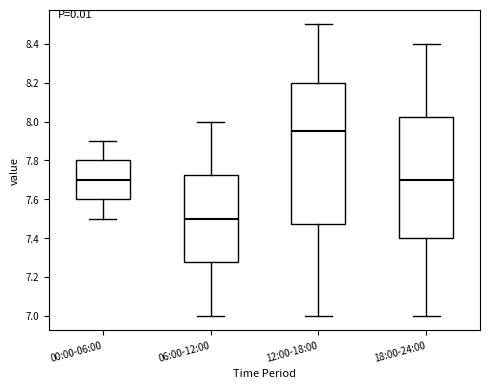

Reading left to right, read every box against the y-axis: the position of its median line, the range the box covers, and the ends of its whiskers. The values are not printed on the chart, so give them approximately, as read against the axis.

00:00-06:00: median 7.70, box 7.60 to 7.80, whiskers 7.50 to 7.90
06:00-12:00: median 7.50, box 7.28 to 7.72, whiskers 7.00 to 8.00
12:00-18:00: median 7.96, box 7.48 to 8.20, whiskers 7.00 to 8.50
18:00-24:00: median 7.70, box 7.40 to 8.02, whiskers 7.00 to 8.40